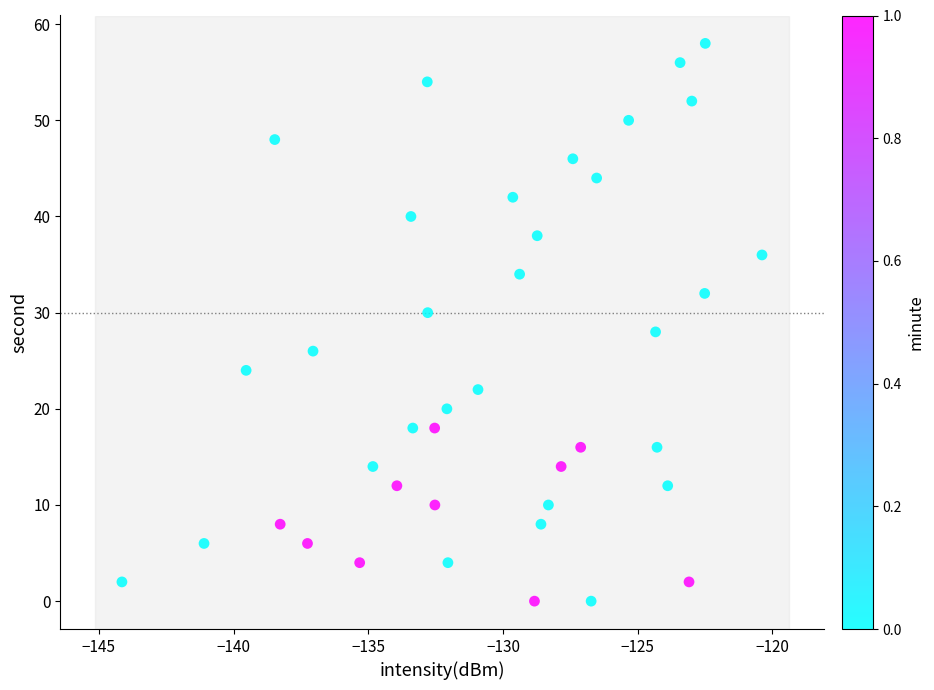

What is the range of Y values (max minus min)?

58